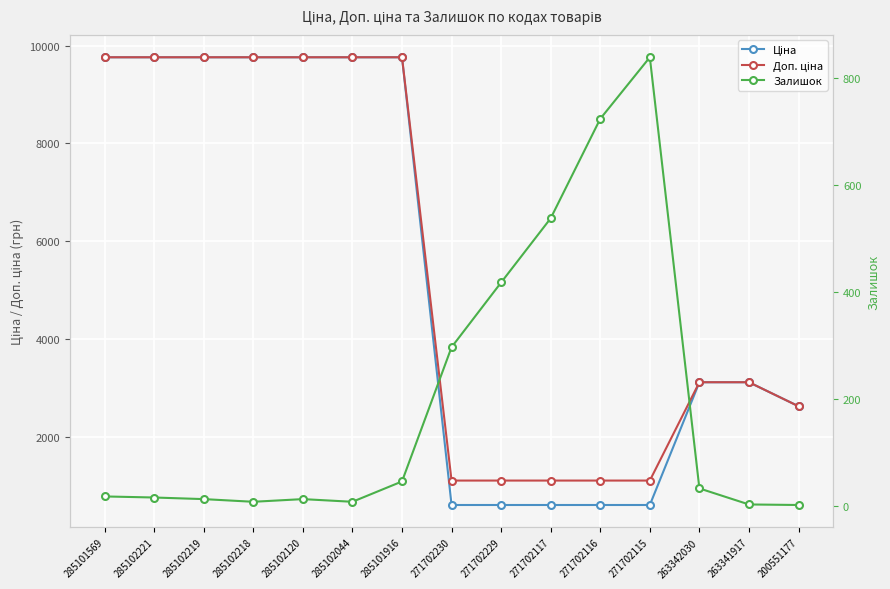

True or false: Залишок and Доп. ціна cross at least once.

False